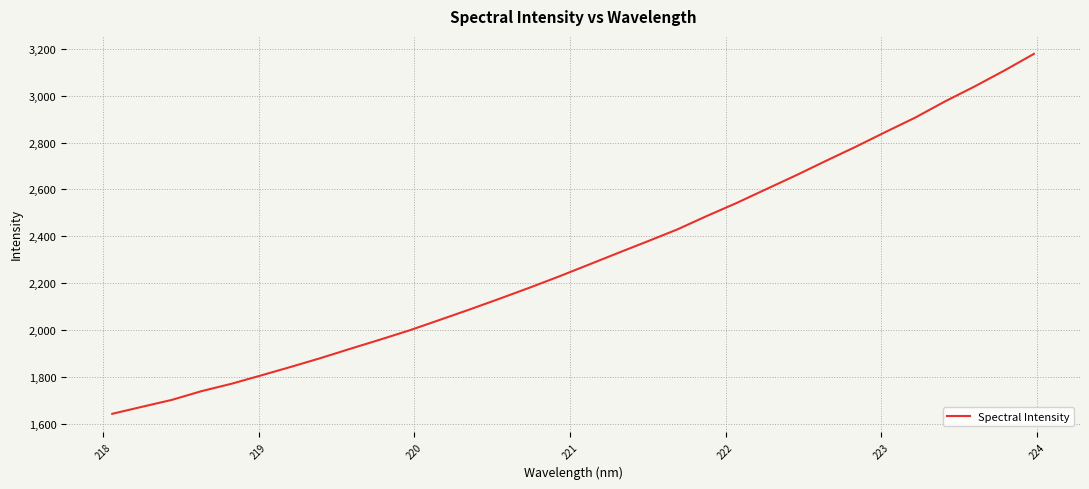

What is the greatest value displayed?

3178.1